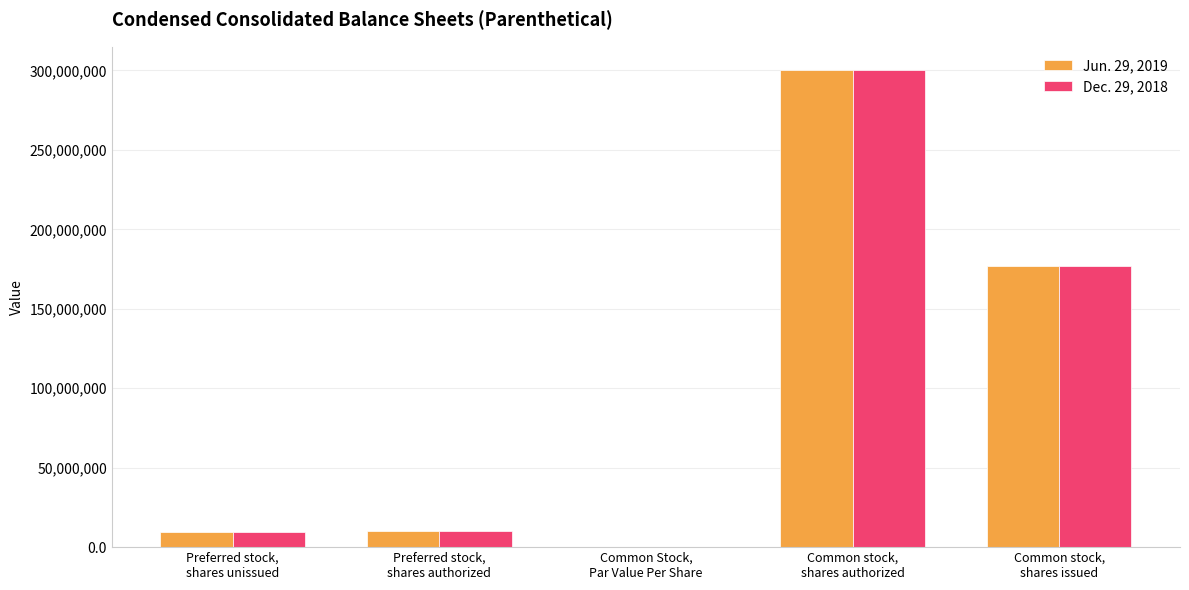

What is the maximum value for Dec. 29, 2018?

300000000.0